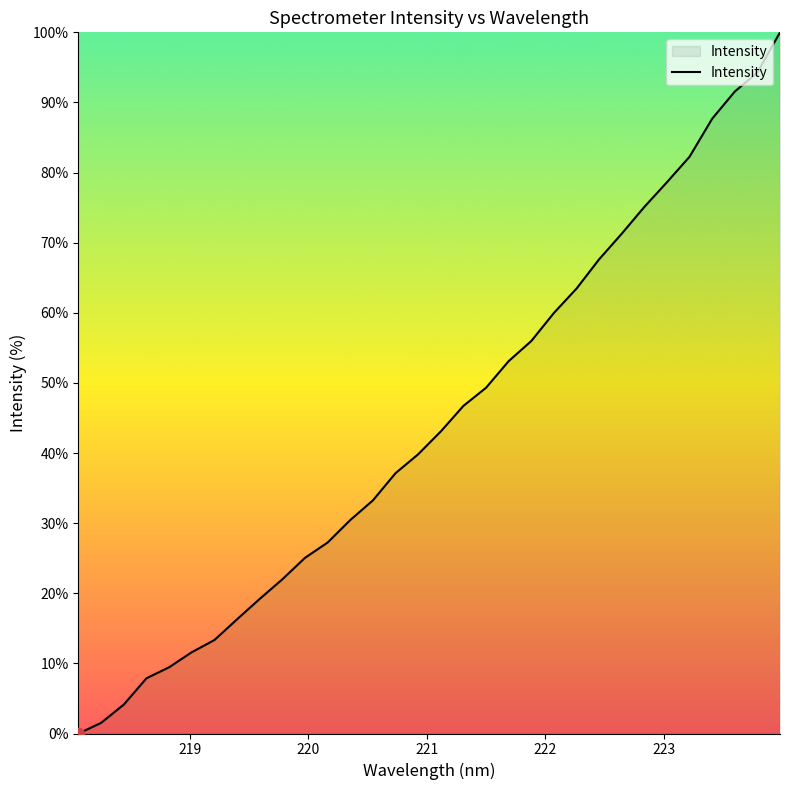

What is the difference between the maximum and minimum values?

100.0